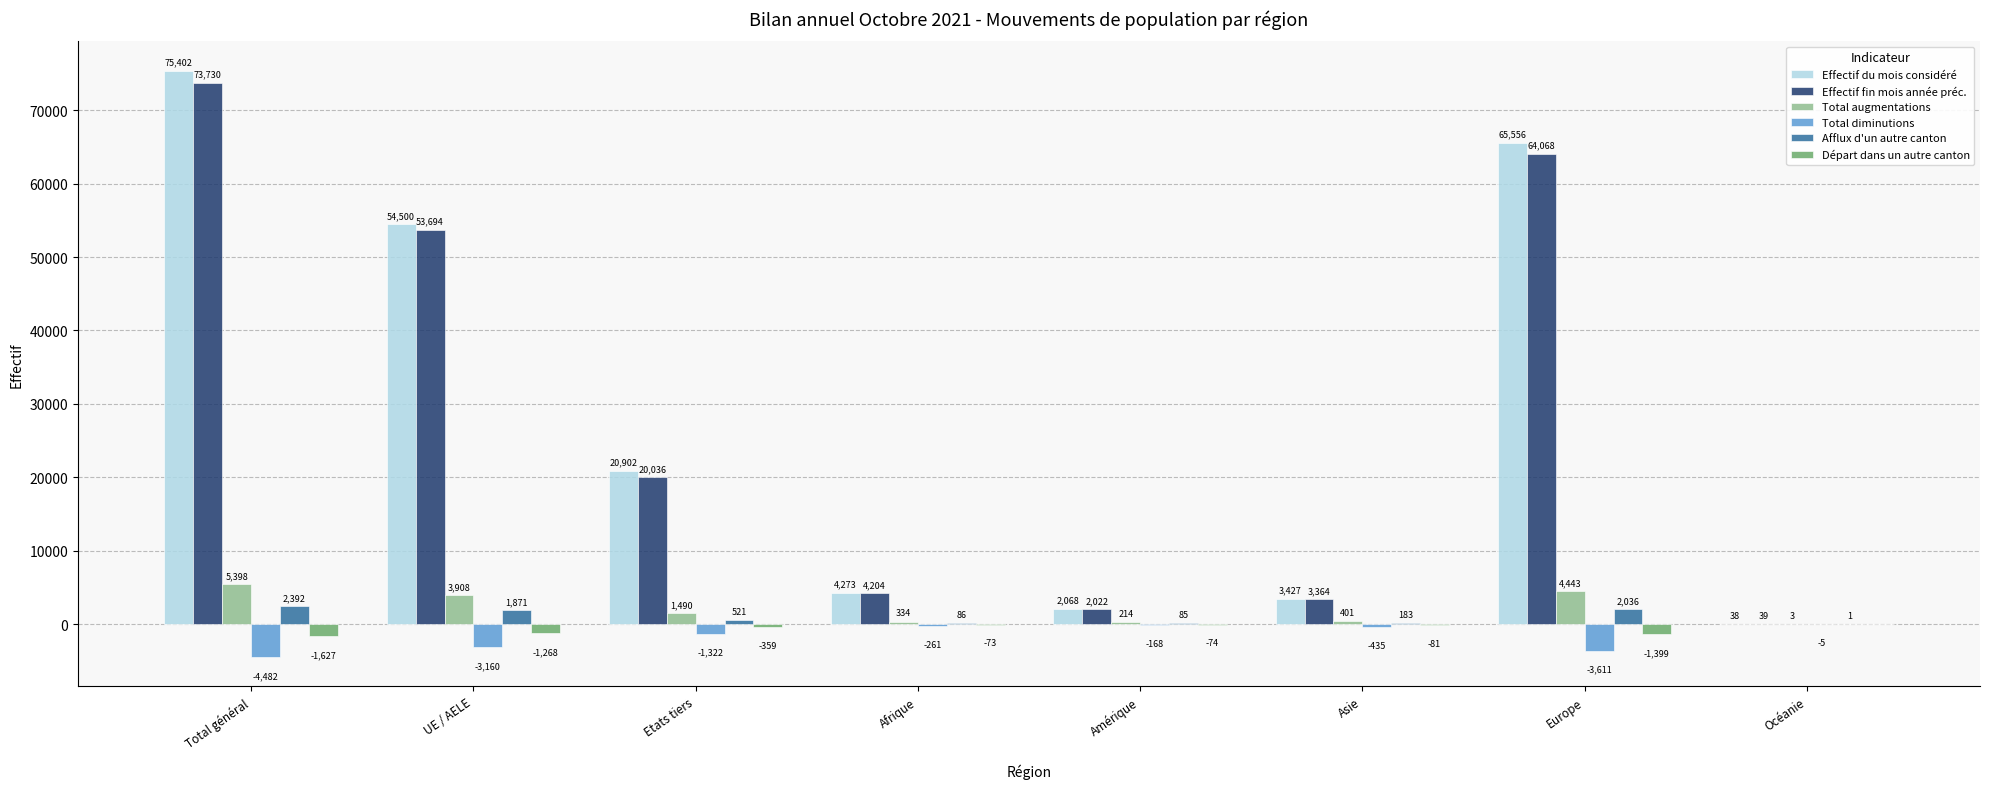

What is the sum of the Total diminutions values at Total général and Afrique?

-4743